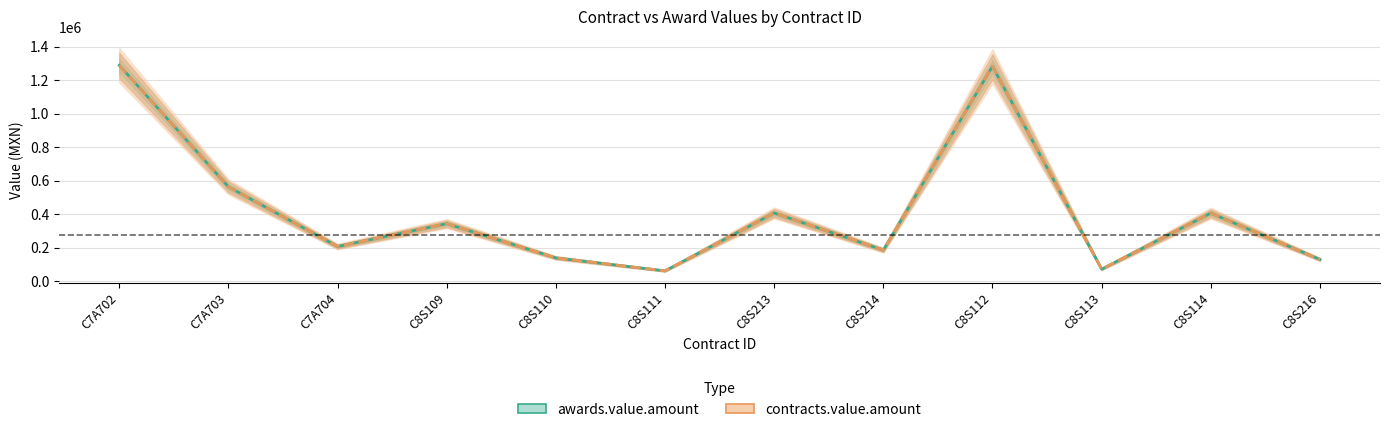

Is the value of awards.value.amount at C8S216 greater than the value of contracts.value.amount at C7A703?

No